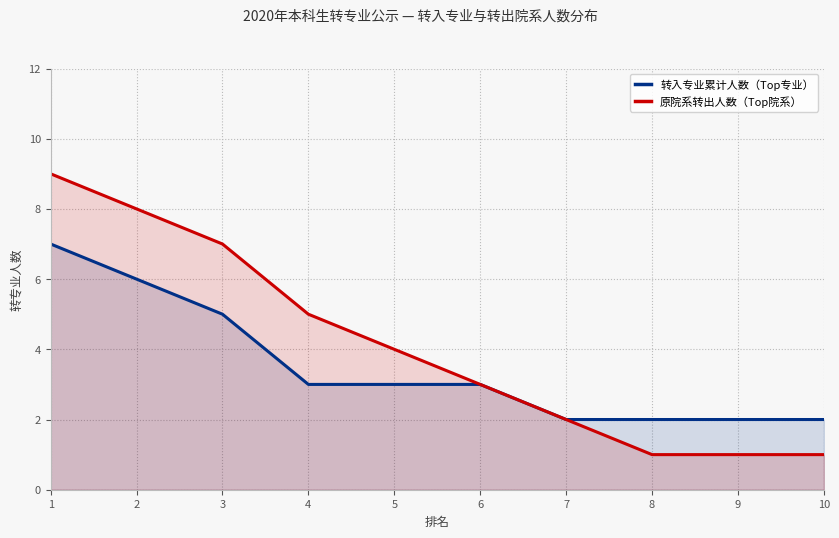

Between 1 and 4, which is larger?

1